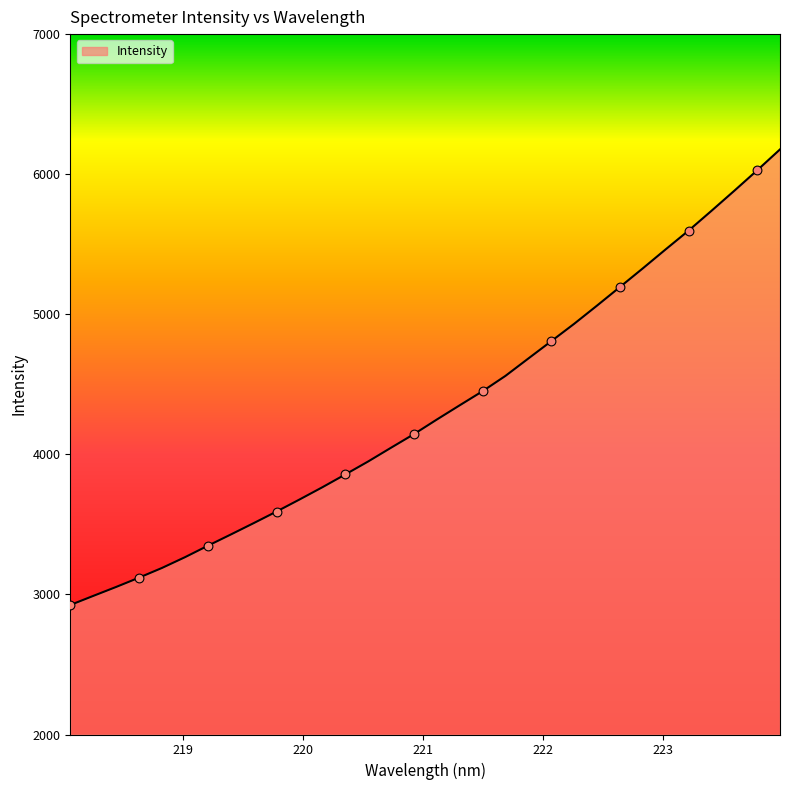

What is the difference between the maximum and minimum values?

3252.4